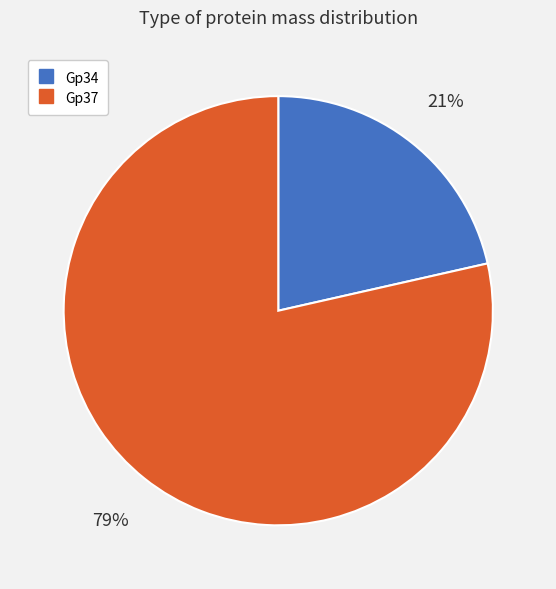

Is there a majority slice in this chart?

Yes